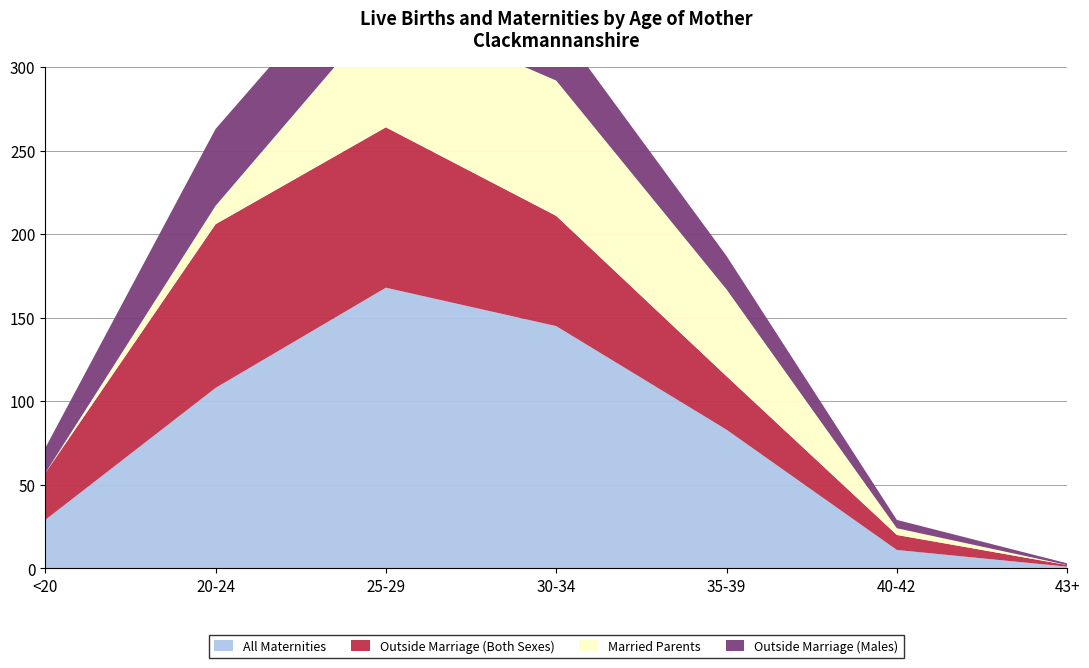

Reading right to left, transcribe all the data shown in this chart.

All Maternities: 43+=1	40-42=11	35-39=83	30-34=145	25-29=168	20-24=108	<20=29
Outside Marriage (Both Sexes): 43+=1	40-42=9	35-39=32	30-34=66	25-29=96	20-24=98	<20=28
Married Parents: 43+=0	40-42=4	35-39=52	30-34=81	25-29=72	20-24=11	<20=0
Outside Marriage (Males): 43+=1	40-42=5	35-39=20	30-34=34	25-29=44	20-24=46	<20=15